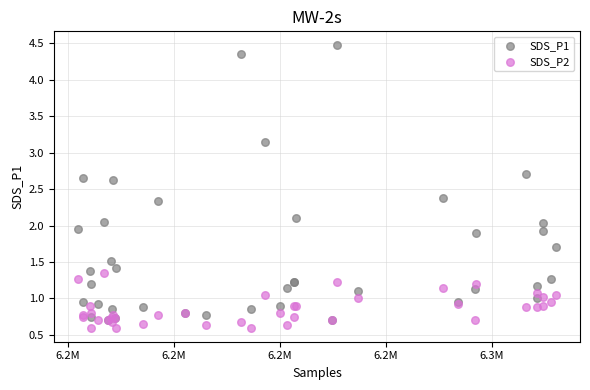

What are all the series names shown in the legend?

SDS_P1, SDS_P2